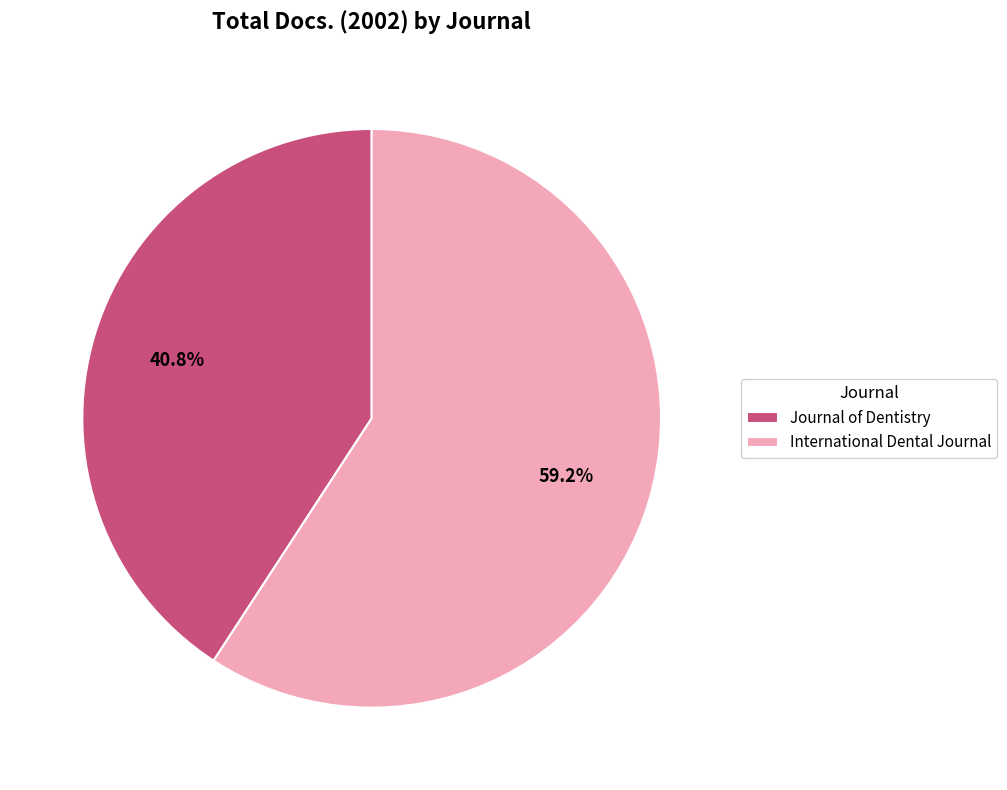

What is the majority slice?

International Dental Journal